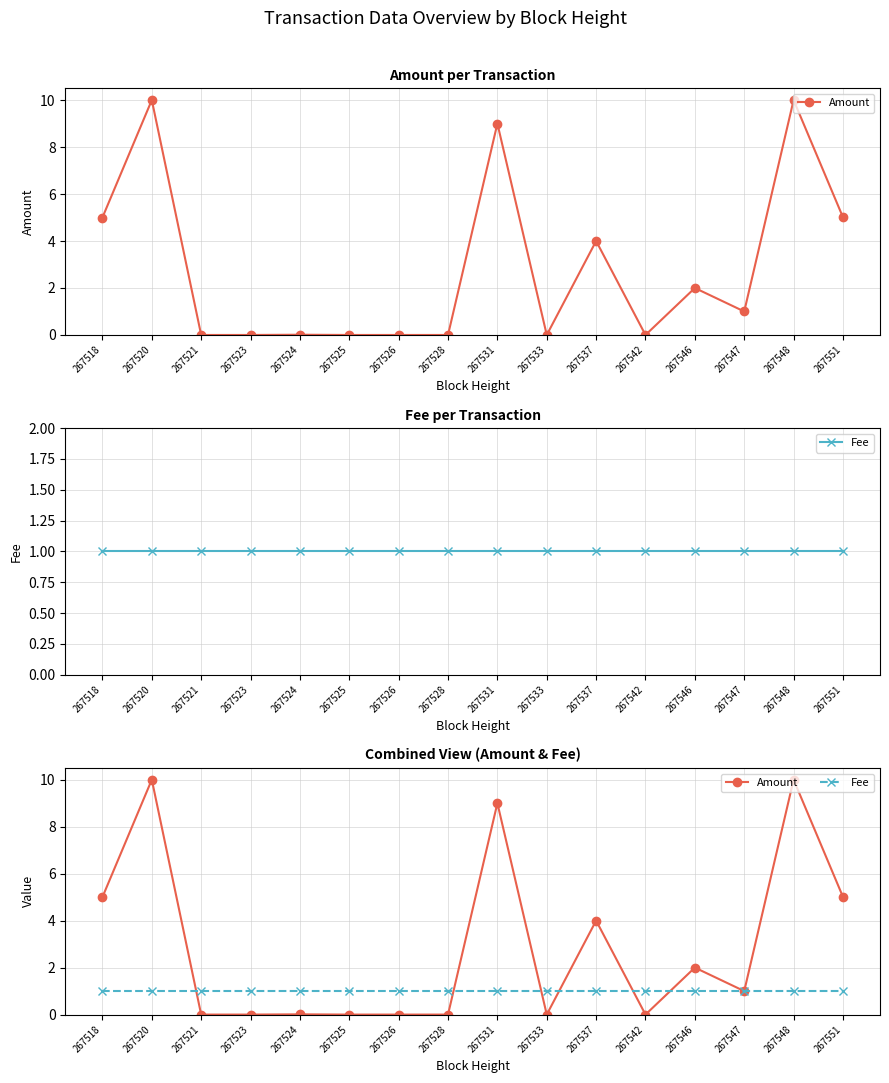

How many values in the Amount series exceed 1?

7